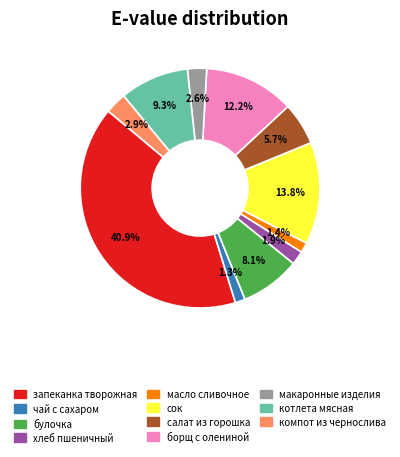

Is there a majority slice in this chart?

No